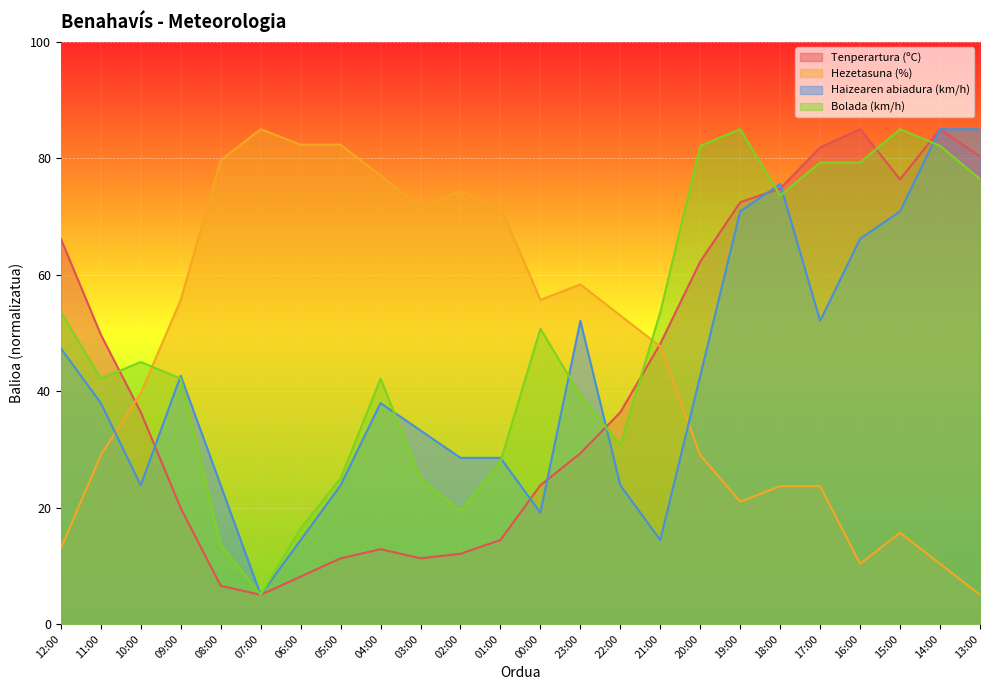

How many values in the Bolada (km/h) series are below 44?

12